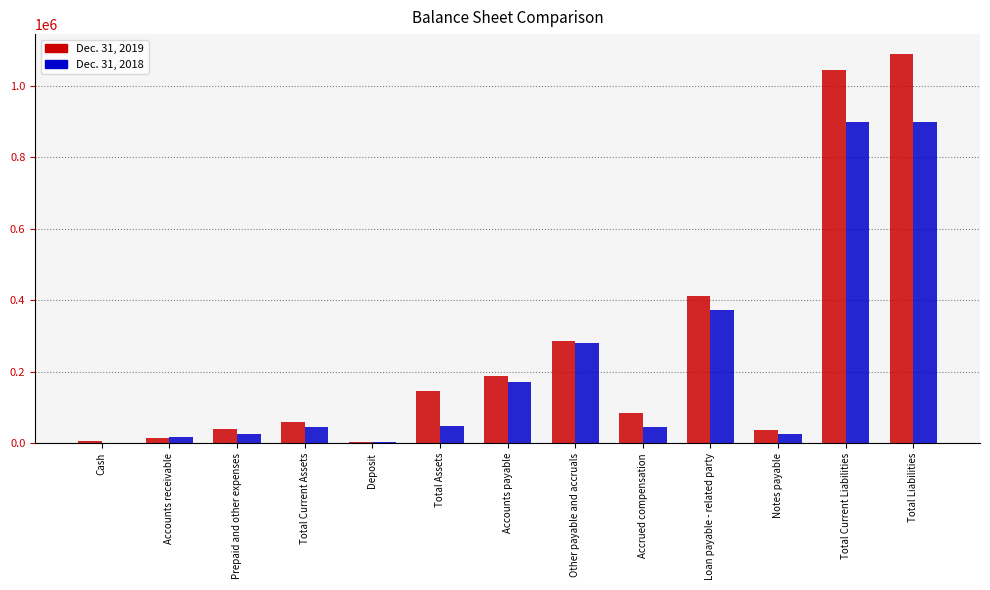

The Dec. 31, 2019 series shows 83900 at Accrued compensation. True or false?

True